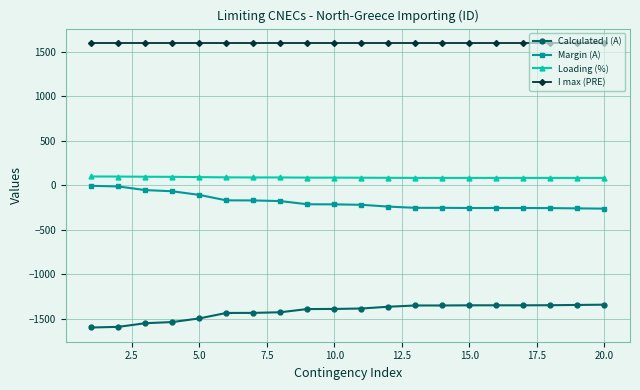

How many distinct data groups are displayed?

4